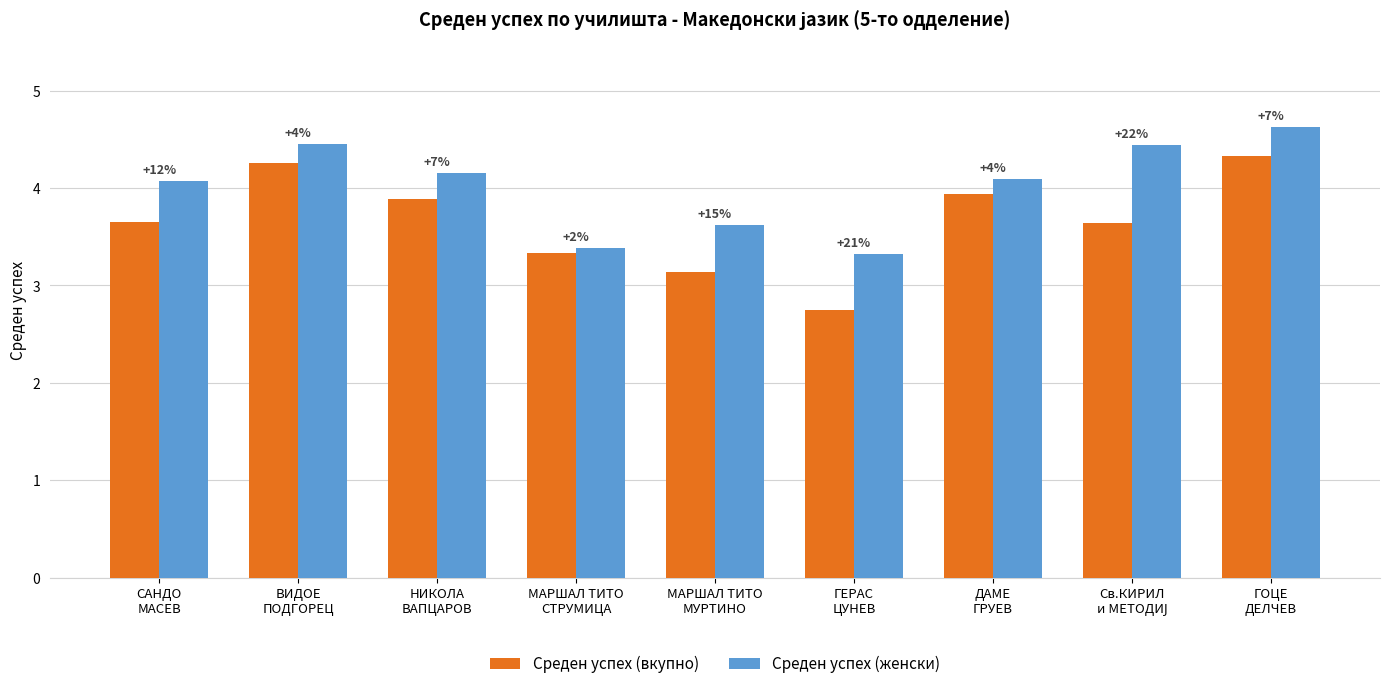

How many bars are there in total?

18